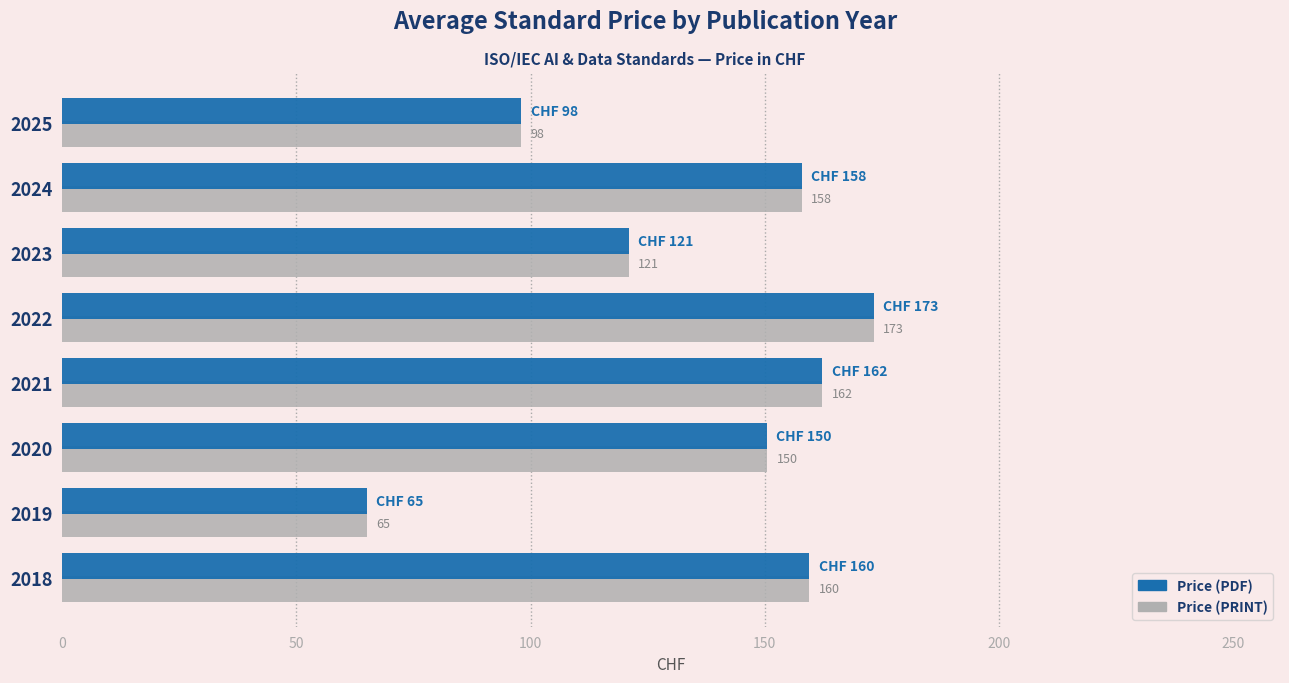

At which label does Price (PDF) reach its minimum?

2019